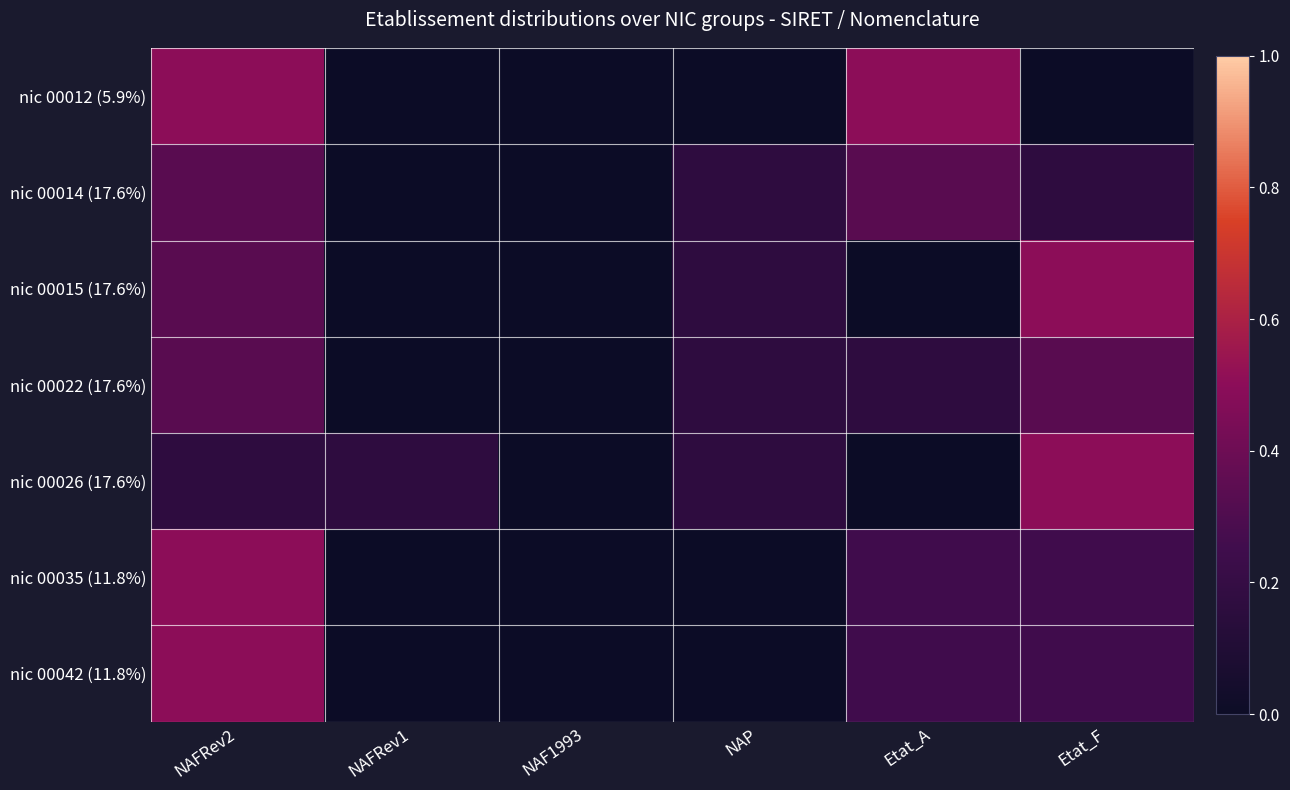

Reading left to right, what are all the values shown in this chart?

nic 00012 (5.9%): NAFRev2=0.5	NAFRev1=0.0	NAF1993=0.0	NAP=0.0	Etat_A=0.5	Etat_F=0.0
nic 00014 (17.6%): NAFRev2=0.3	NAFRev1=0.0	NAF1993=0.0	NAP=0.2	Etat_A=0.3	Etat_F=0.2
nic 00015 (17.6%): NAFRev2=0.3	NAFRev1=0.0	NAF1993=0.0	NAP=0.2	Etat_A=0.0	Etat_F=0.5
nic 00022 (17.6%): NAFRev2=0.3	NAFRev1=0.0	NAF1993=0.0	NAP=0.2	Etat_A=0.2	Etat_F=0.3
nic 00026 (17.6%): NAFRev2=0.2	NAFRev1=0.2	NAF1993=0.0	NAP=0.2	Etat_A=0.0	Etat_F=0.5
nic 00035 (11.8%): NAFRev2=0.5	NAFRev1=0.0	NAF1993=0.0	NAP=0.0	Etat_A=0.2	Etat_F=0.2
nic 00042 (11.8%): NAFRev2=0.5	NAFRev1=0.0	NAF1993=0.0	NAP=0.0	Etat_A=0.2	Etat_F=0.2